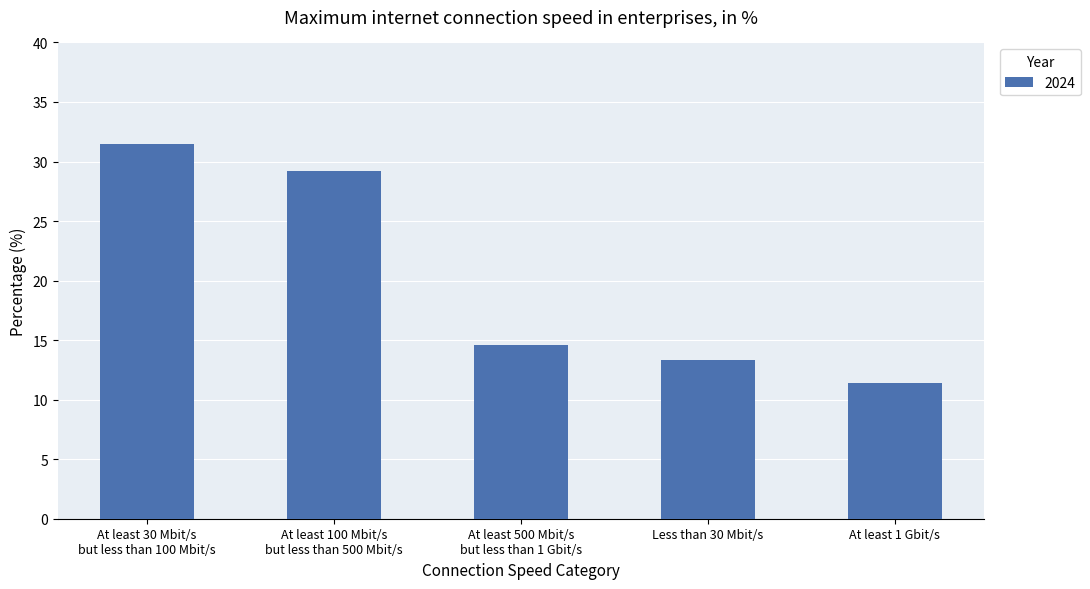

What is the minimum value shown in the chart?

11.4